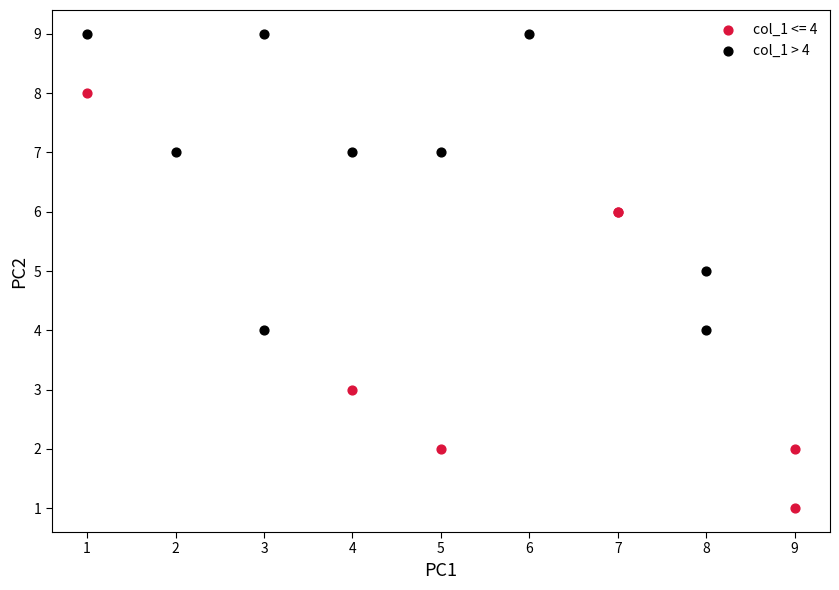

Which series reaches the maximum Y coordinate?

col_1 > 4